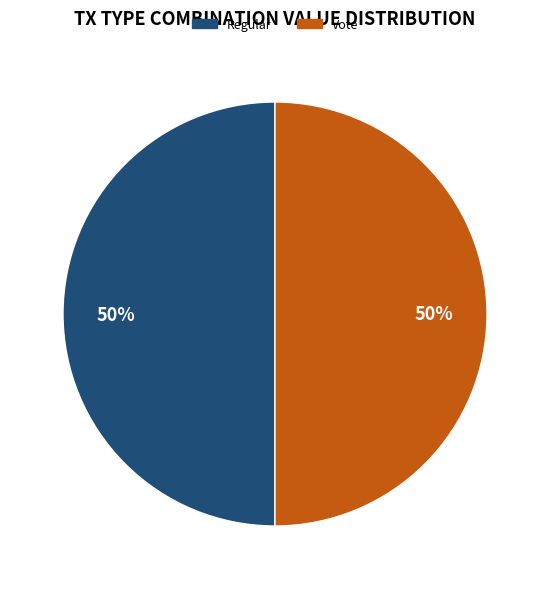

Is it true that Regular is 35% of the pie?

False